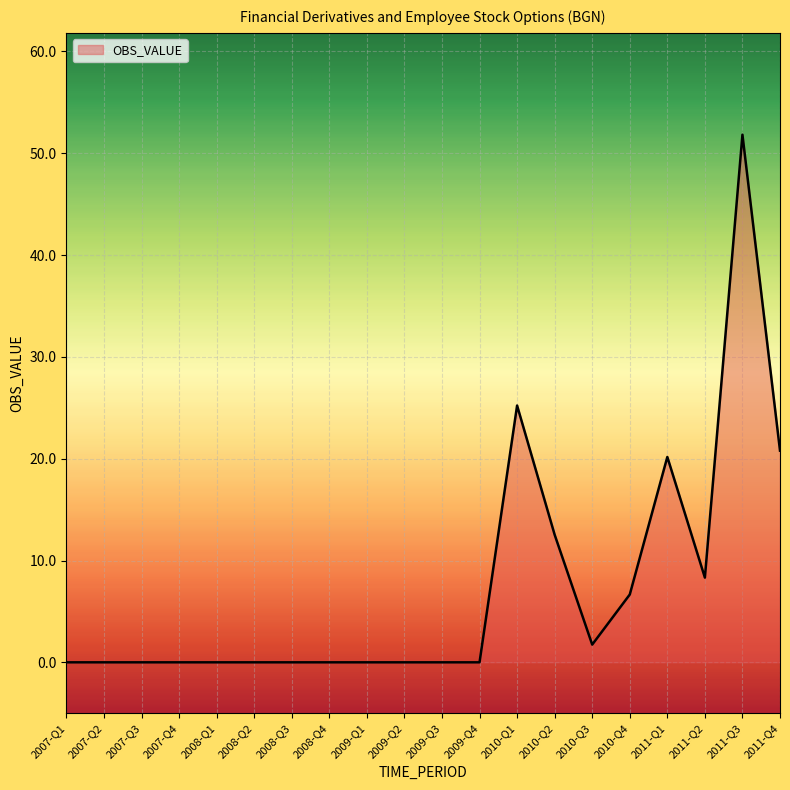

What is the difference between the maximum and minimum values?

51.8